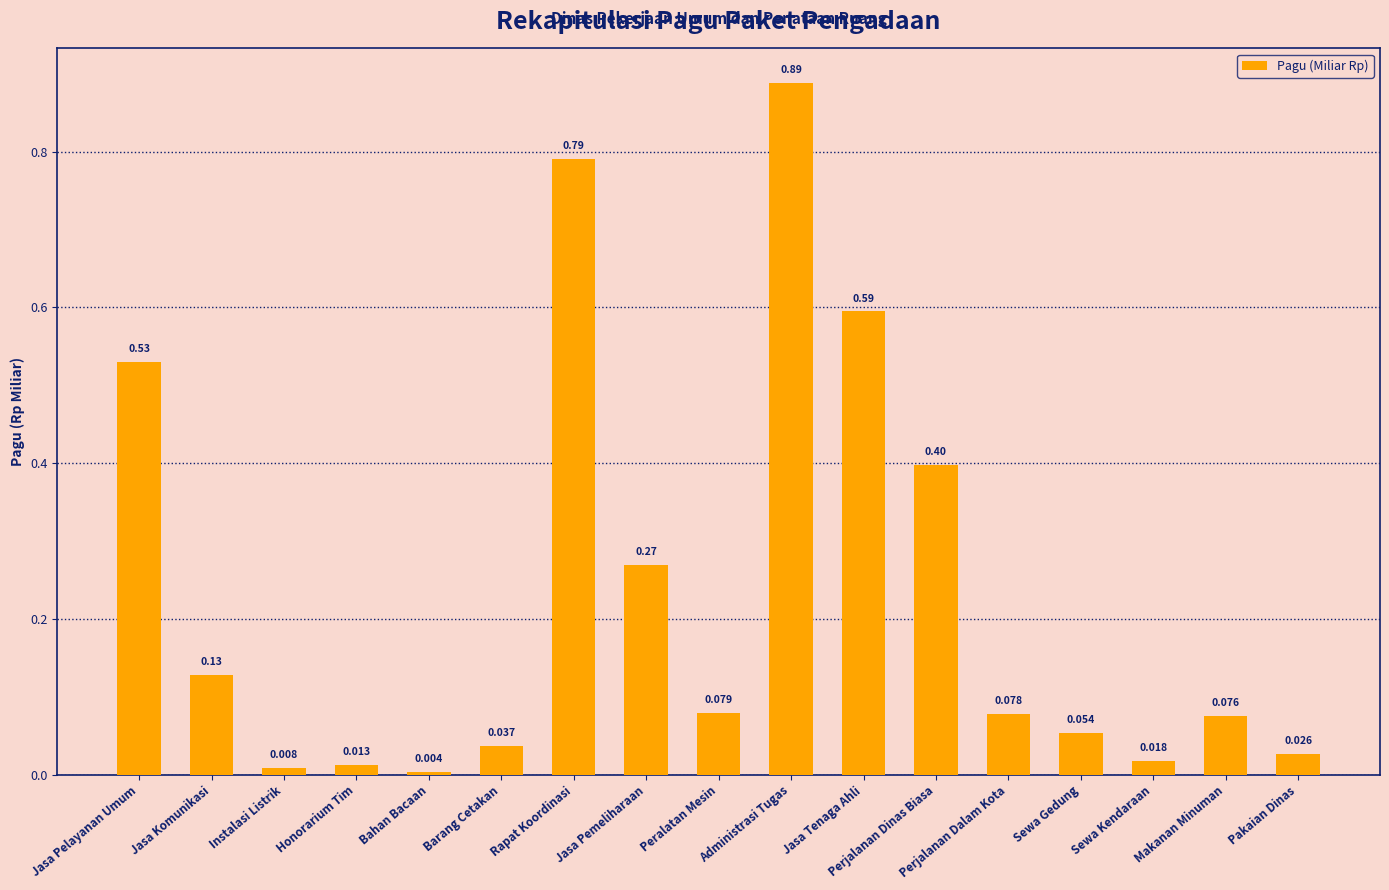

At which label is the value closest to 0?

Bahan Bacaan